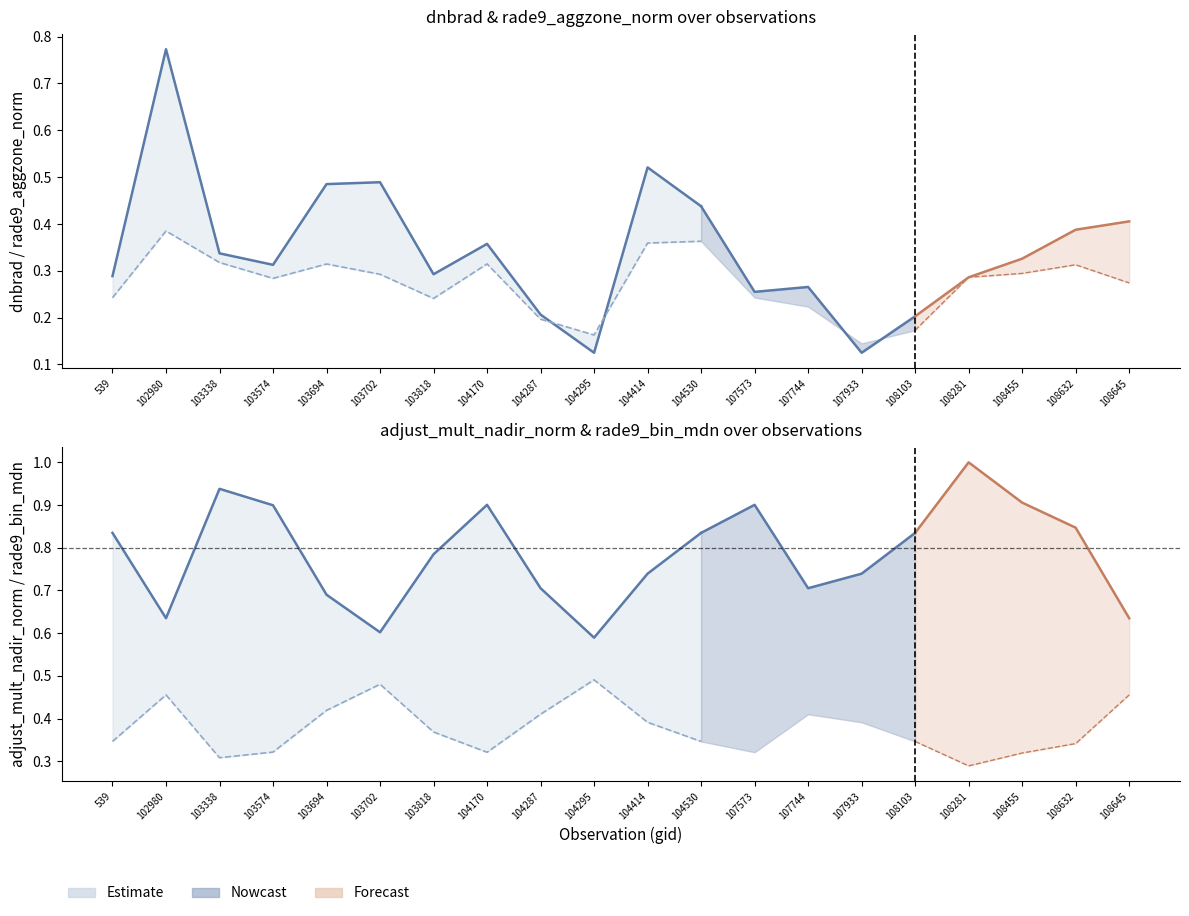

Count the rade9_bin_mdn (est) values in the range 0 to 1.

12